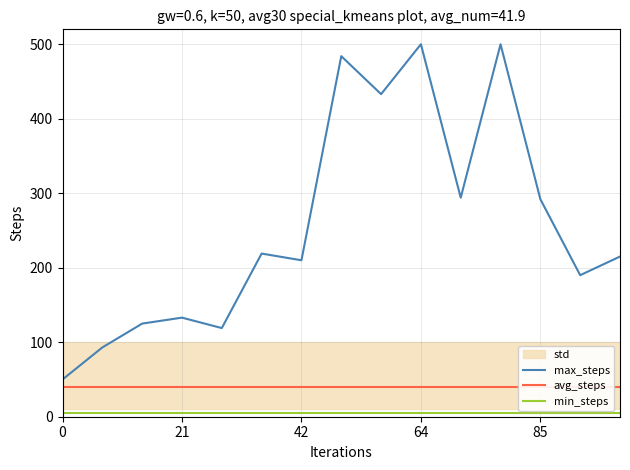

True or false: min_steps and max_steps intersect in this chart.

False